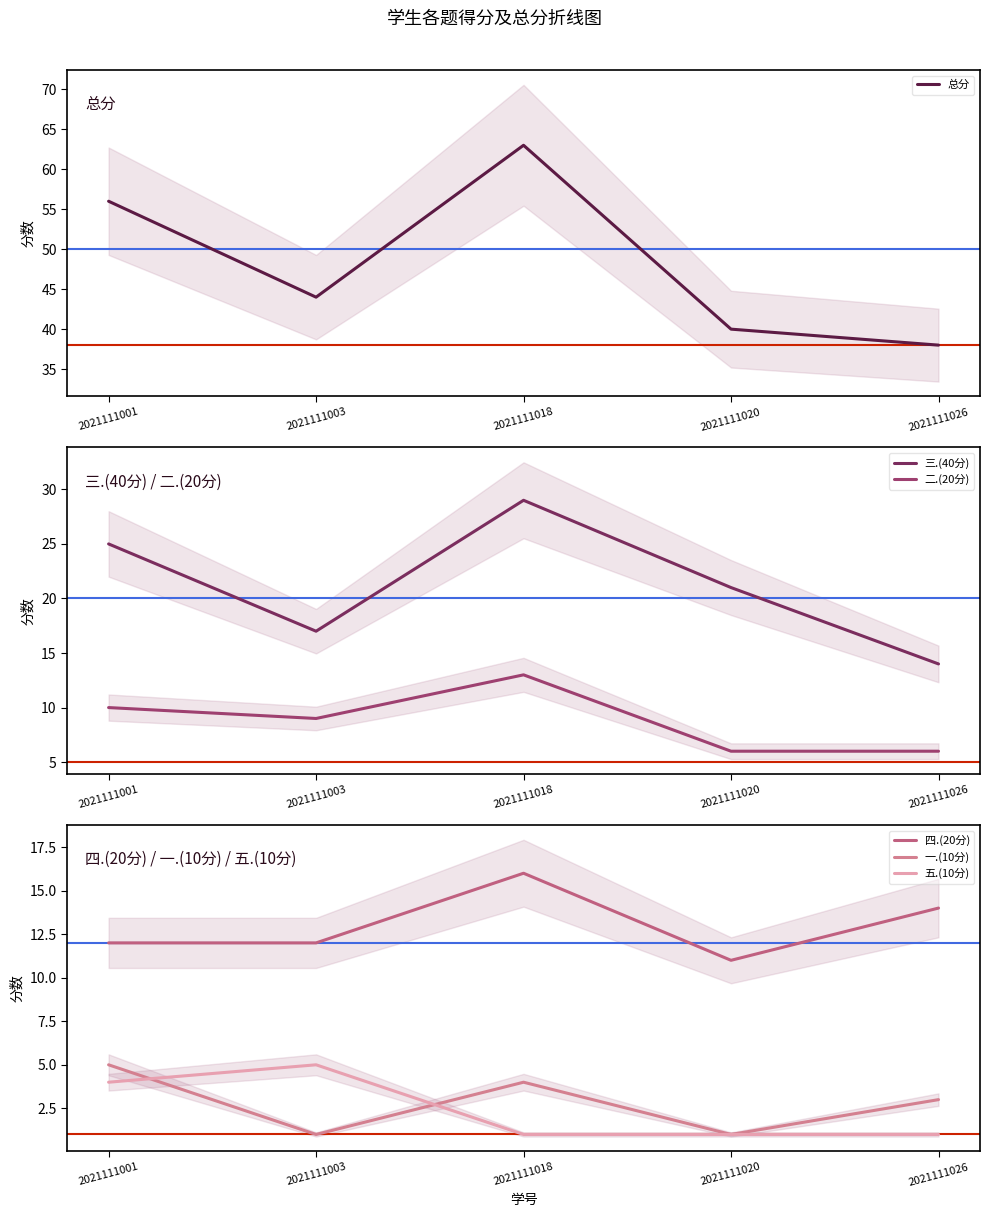

Which category has the lowest value in the 五.(10分) series?

2021111018